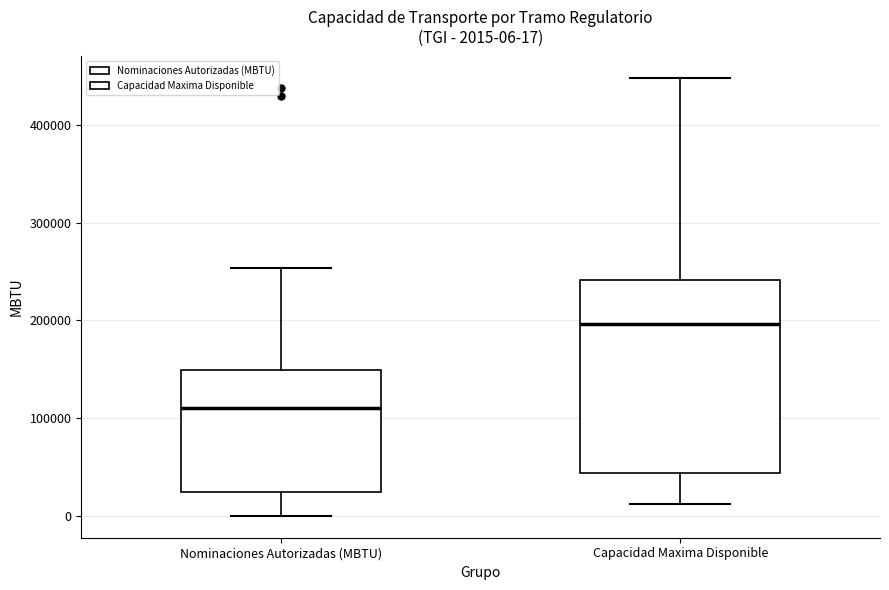

Which box's median line is the lowest?

Nominaciones Autorizadas (MBTU)